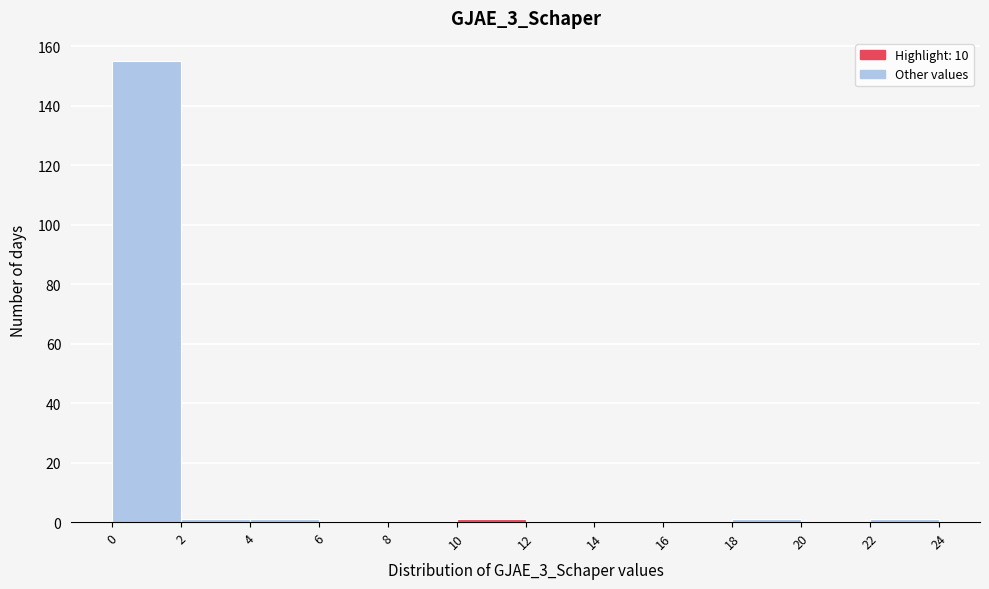

How tall is the bar that spans 0 to 2 on the x-axis? The values are not printed on the chart, so give them approximately, as read against the axis.

156